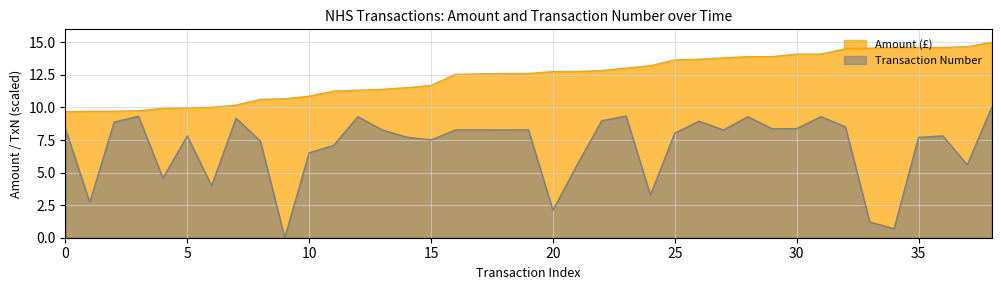

What is the difference between the maximum and minimum values in the Amount (£) series?

5.3